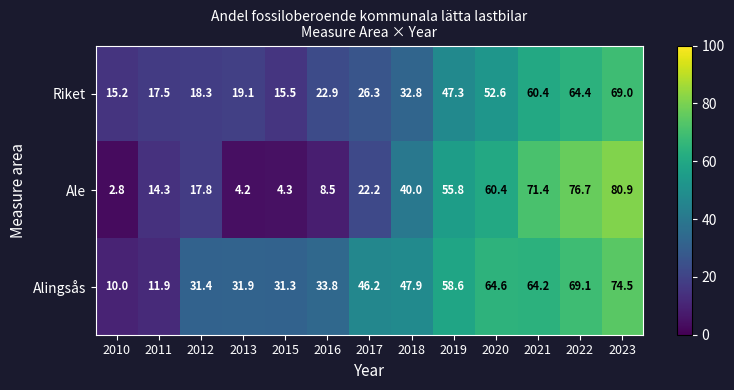

What is the average value of the Ale series?

35.3